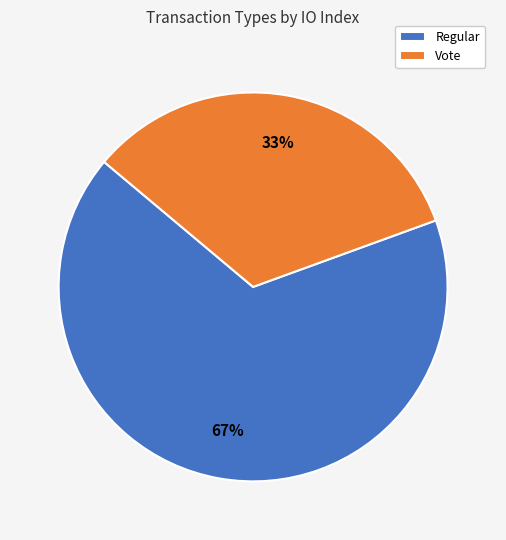

How many slices are in this pie chart?

2